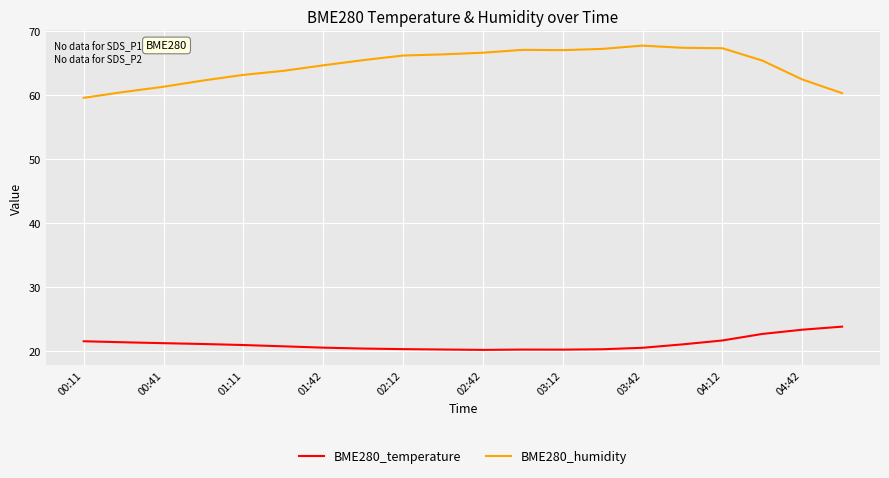

True or false: BME280_temperature and BME280_humidity cross at least once.

False